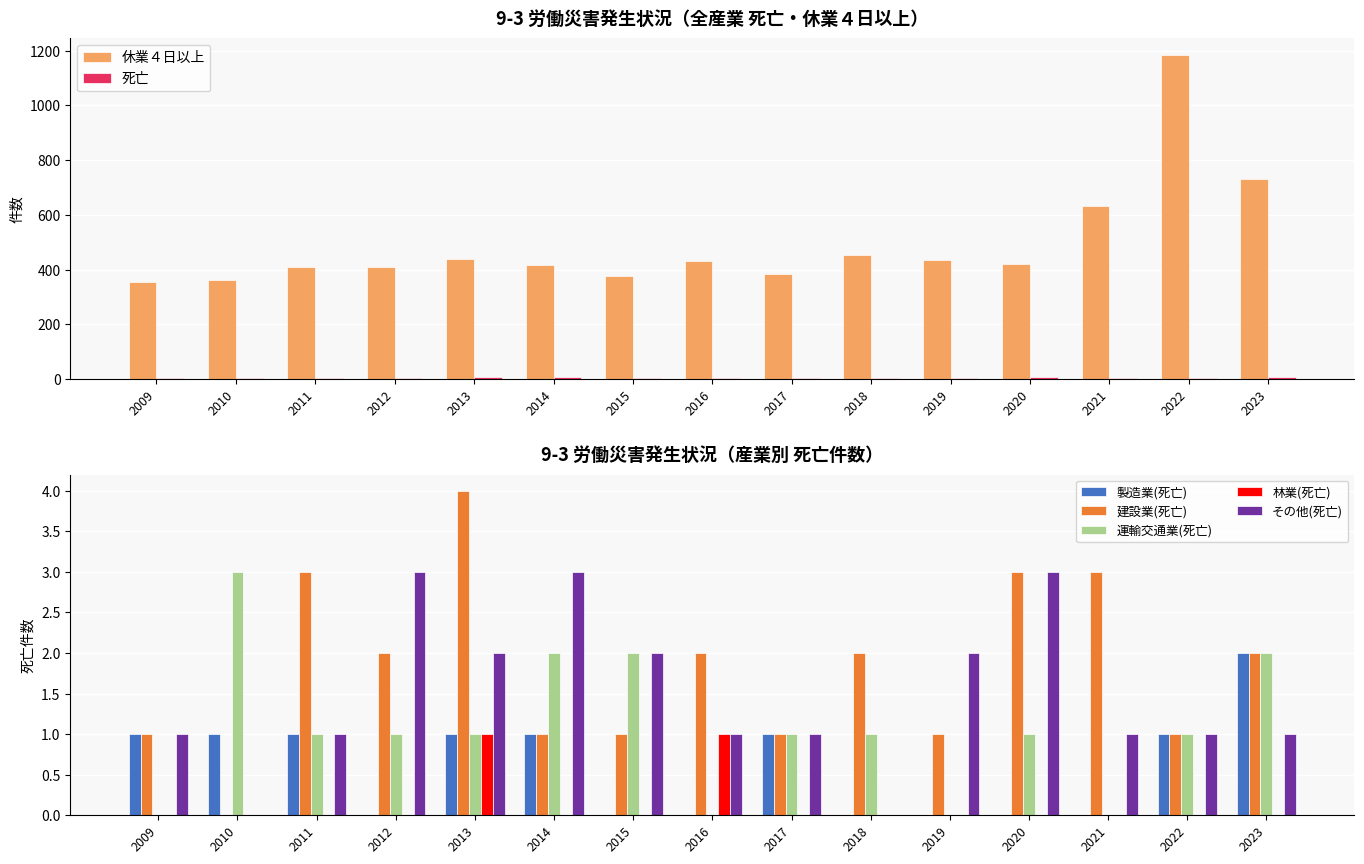

Reading left to right, extract all data points from this chart.

死亡: 2009=3	2010=4	2011=6	2012=6	2013=9	2014=7	2015=5	2016=3	2017=4	2018=3	2019=3	2020=7	2021=4	2022=4	2023=7
休業４日以上: 2009=355	2010=362	2011=408	2012=409	2013=440	2014=417	2015=375	2016=430	2017=384	2018=452	2019=435	2020=419	2021=632	2022=1185	2023=731